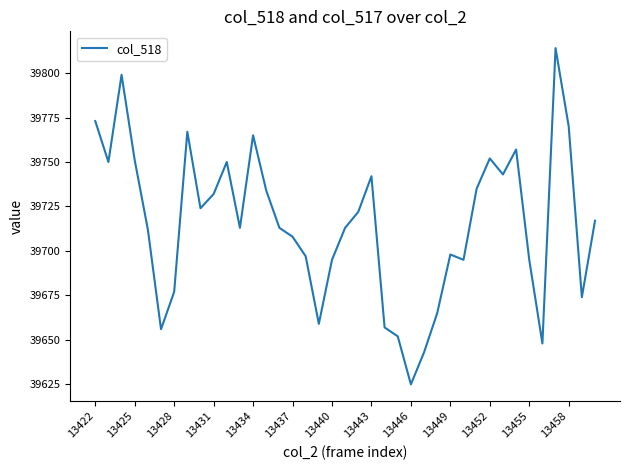

What is the difference between the maximum and minimum values?

189